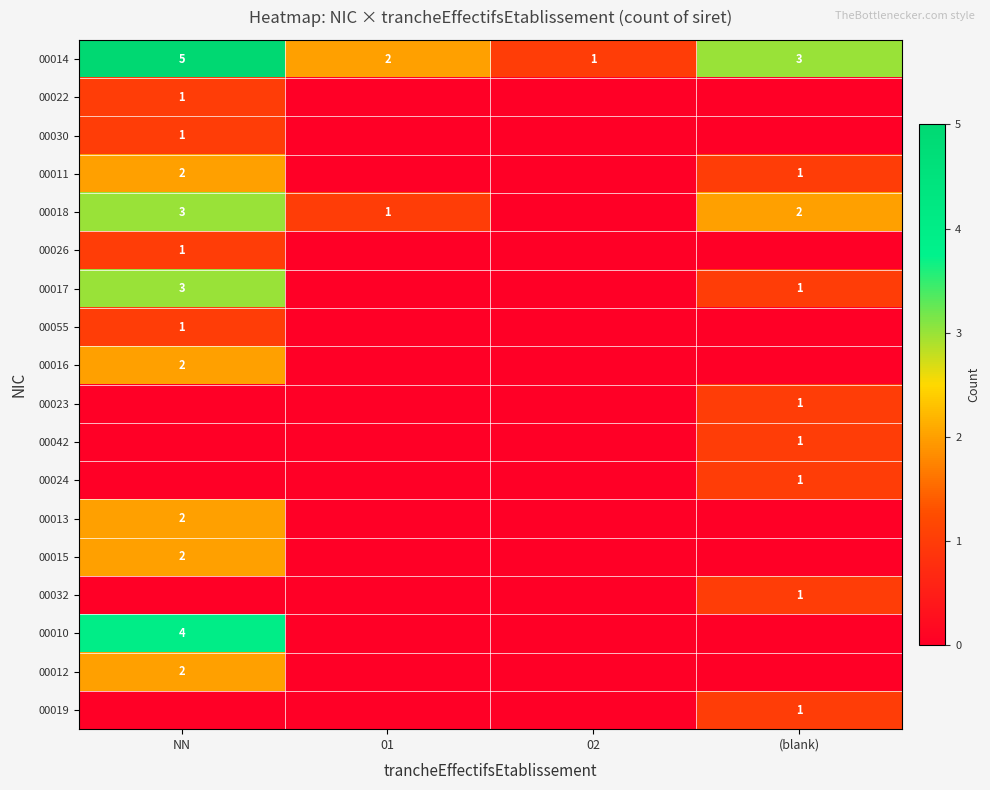

The value of 00014 at 02 is 1. True or false?

True